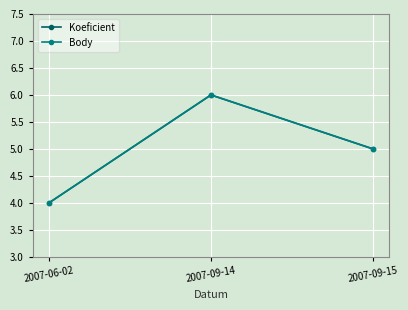

Reading left to right, list all the values displayed in this chart.

Koeficient: 4	6	5
Body: 4	6	5